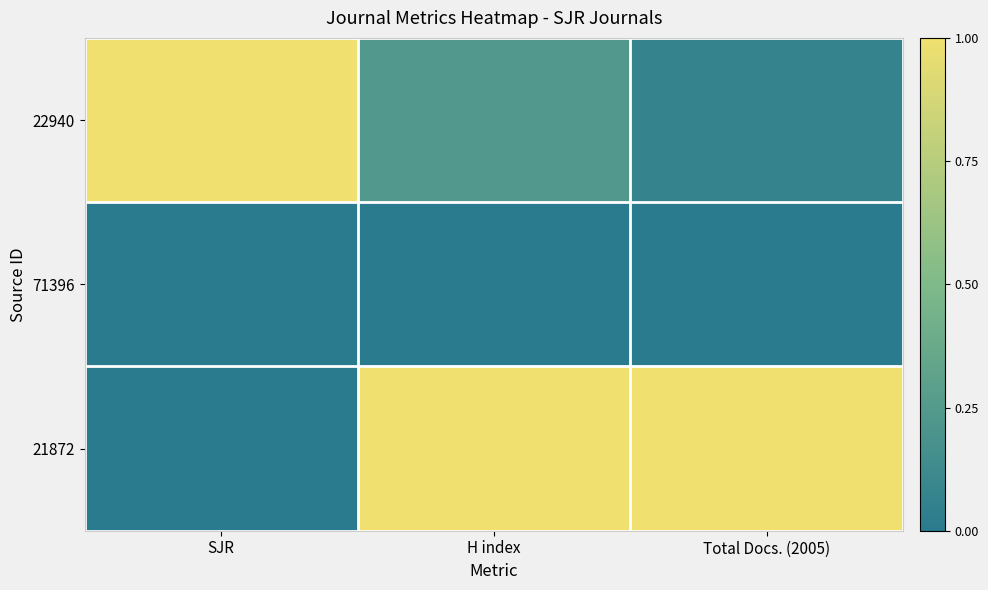

At which category is the sum across all series the highest?

H index